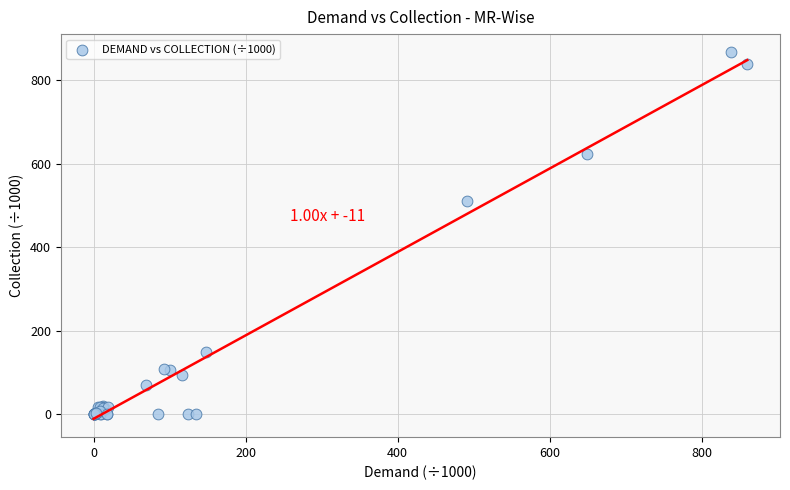

What Y value in the scatter plot is closest to 433?

509.8